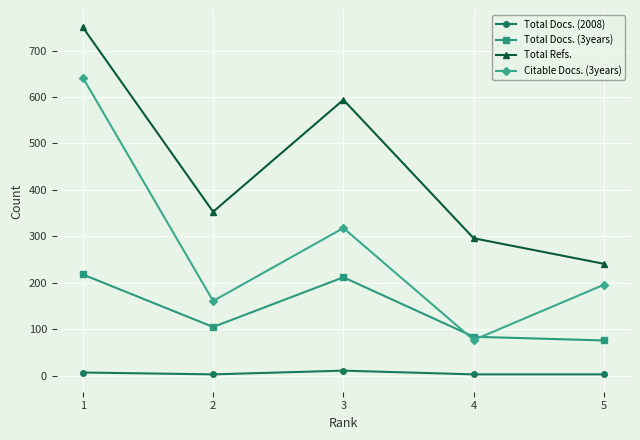

Rank the series by their maximum value, from lowest to highest.

Total Docs. (2008), Total Docs. (3years), Citable Docs. (3years), Total Refs.